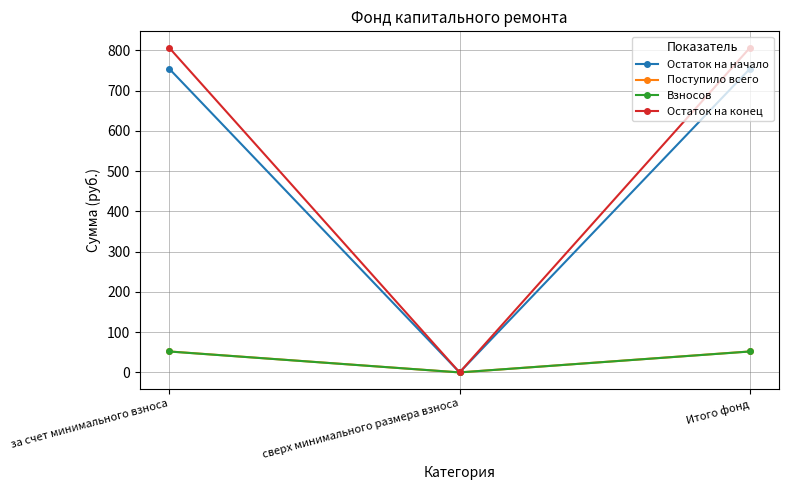

What is the spread (max minus min) of values at за счет минимального взноса?

754.9